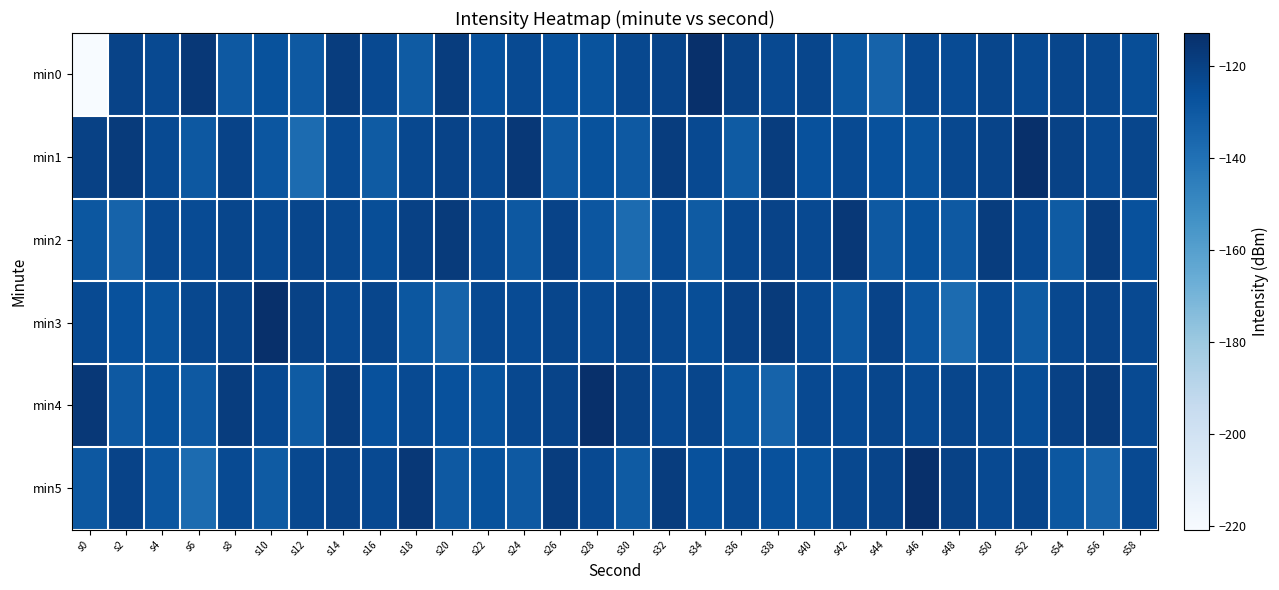

At which category is the sum across all series the highest?

s14